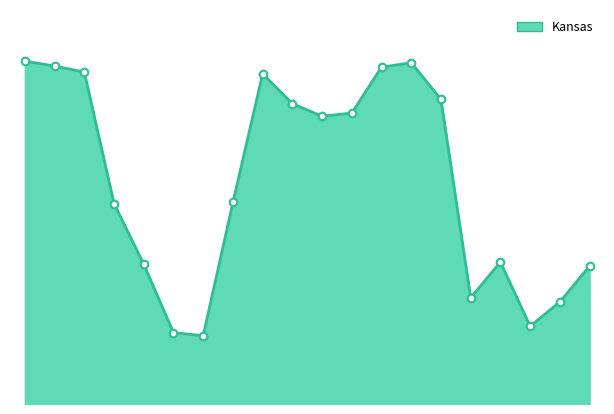

Is this an area chart (filled region under the line)?

Yes